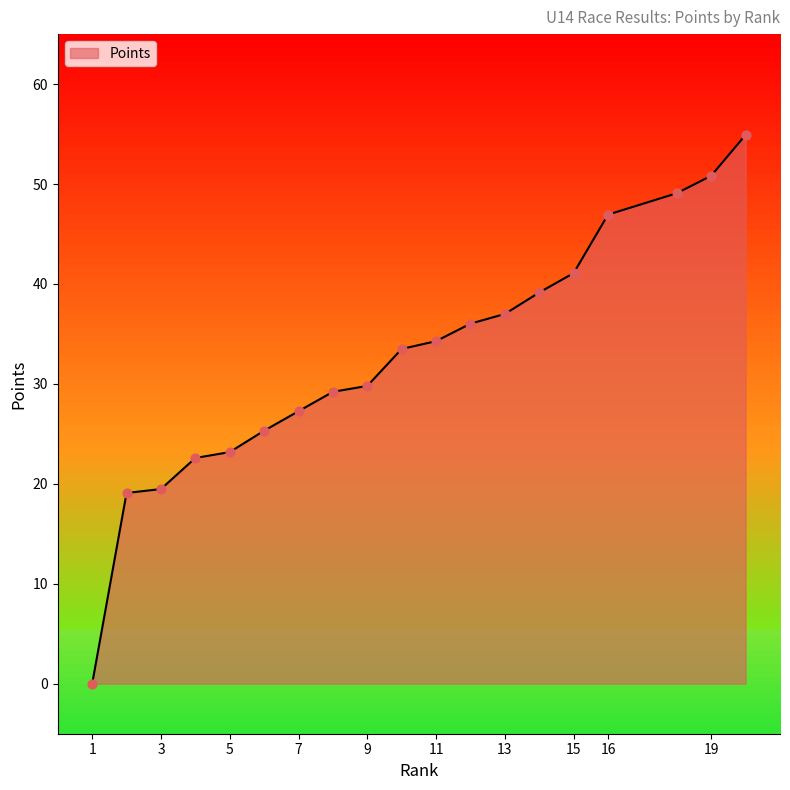

What is the change in value from 5 to 12?

+12.9